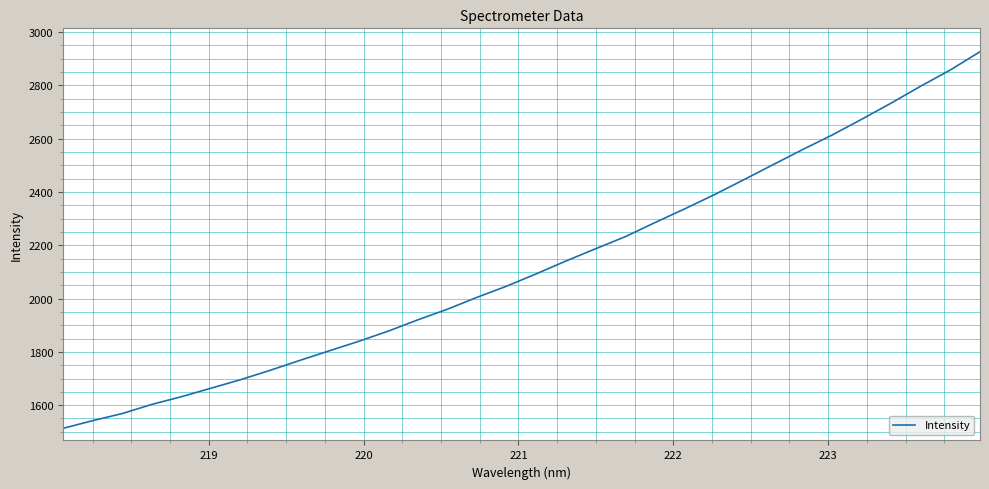

What is the difference between the maximum and minimum values?

1412.5